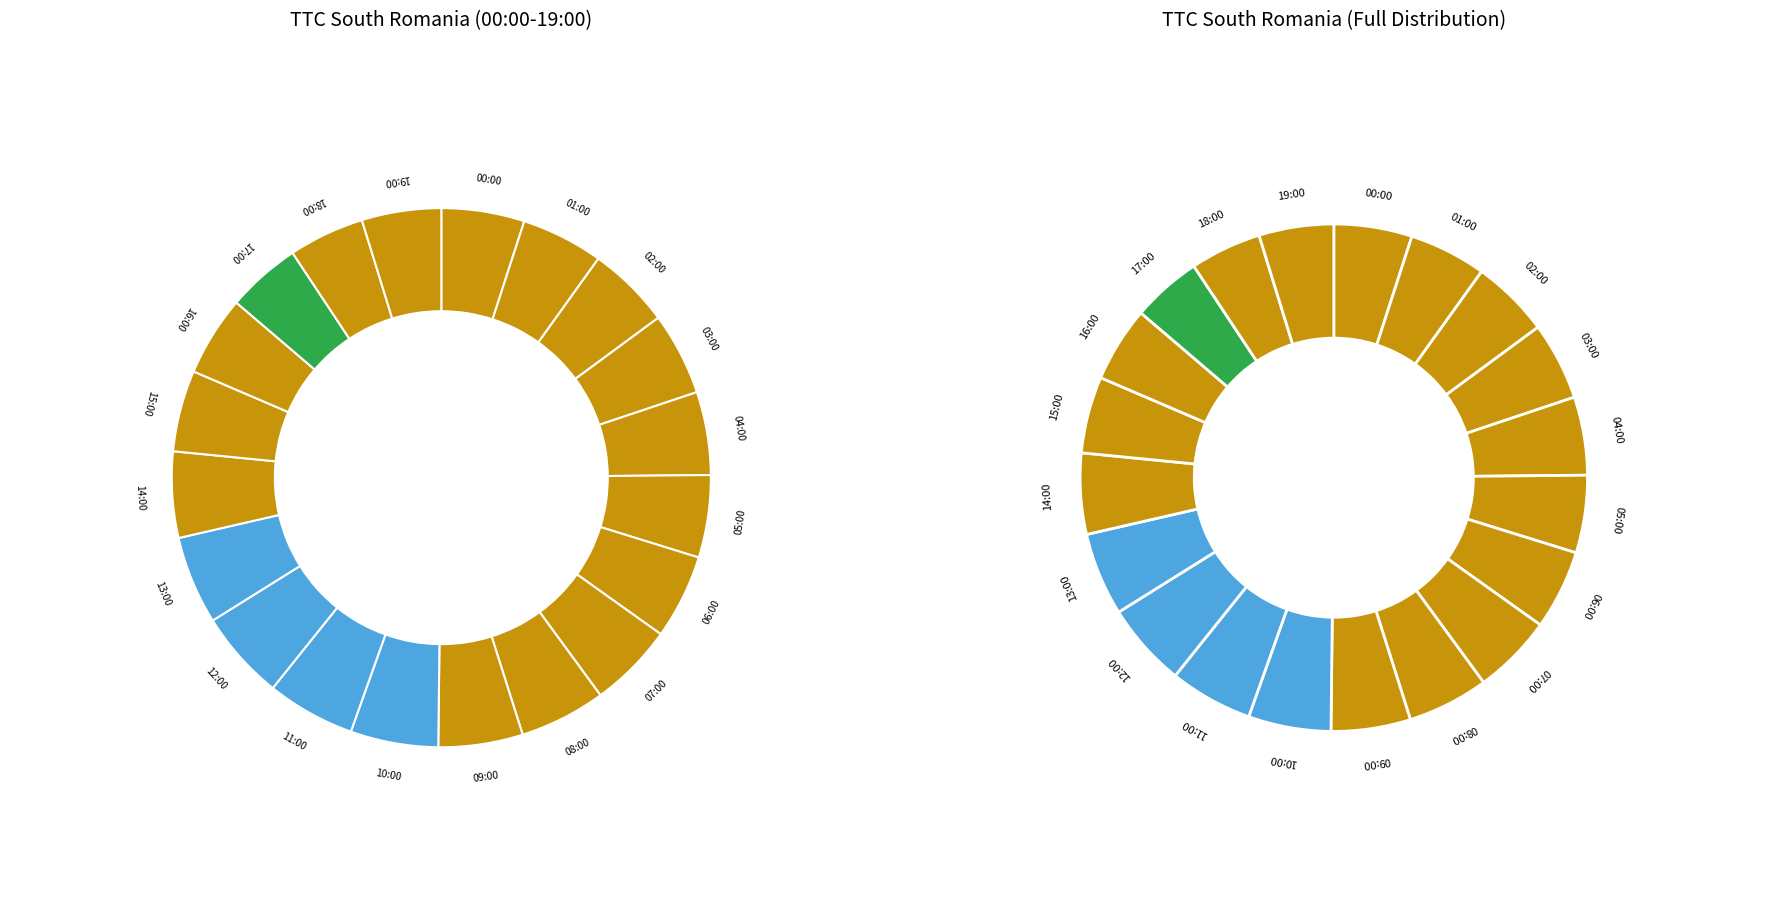

Count the number of slices in the pie.

20